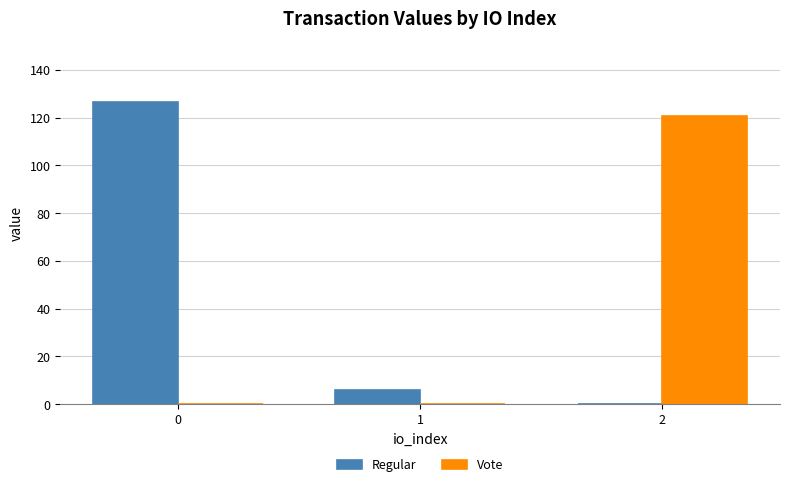

Which series changed the most between 0 and 1?

Regular